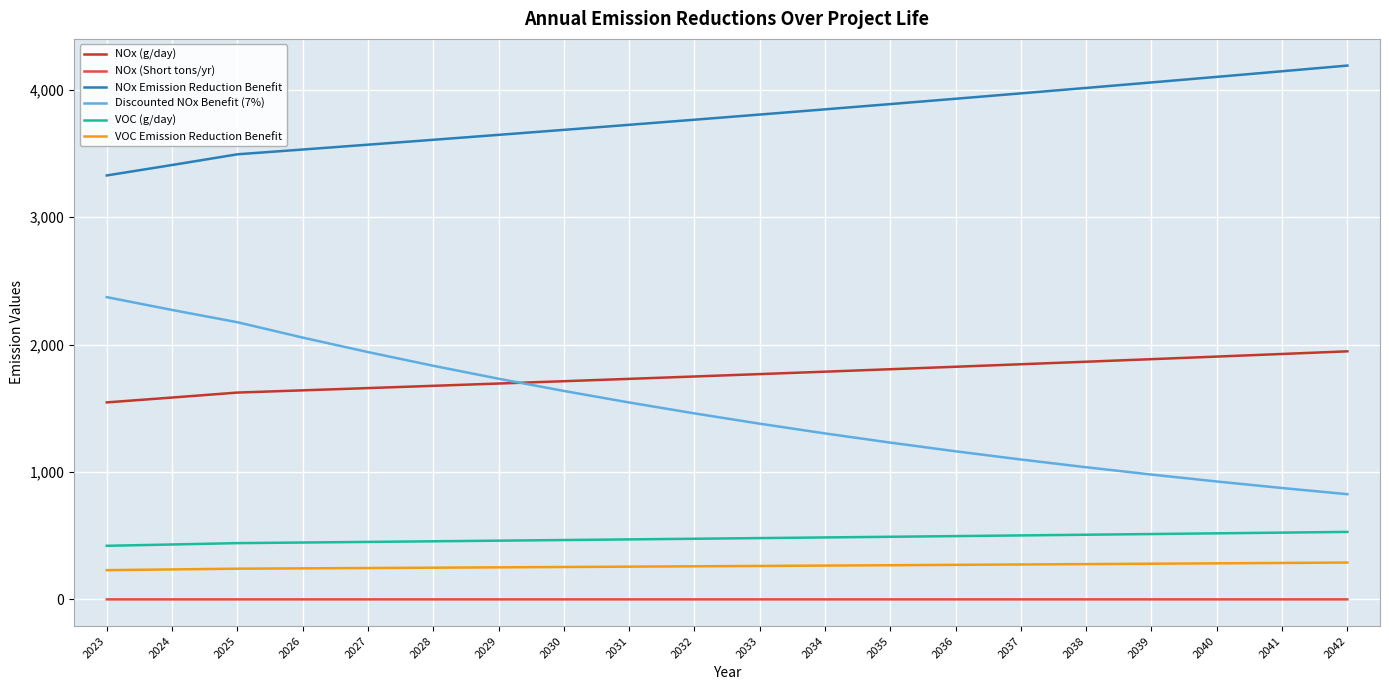

True or false: Discounted NOx Benefit (7%) has more than 0 interior local peaks.

False